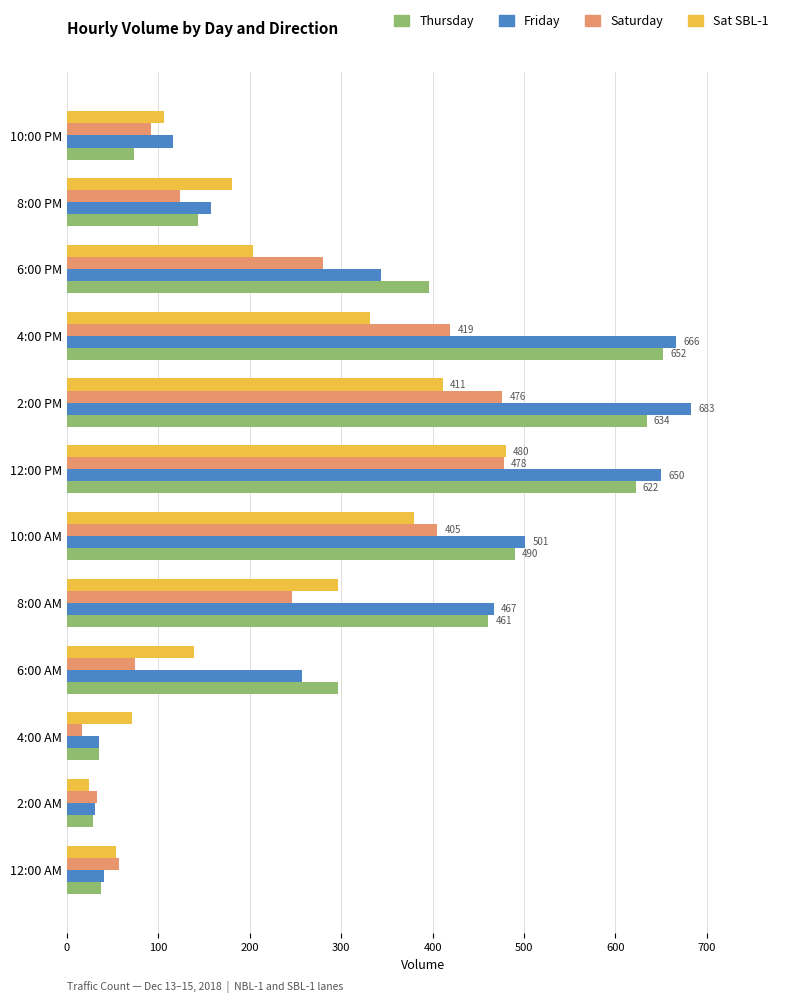

What is the sum of all Saturday values?

2700